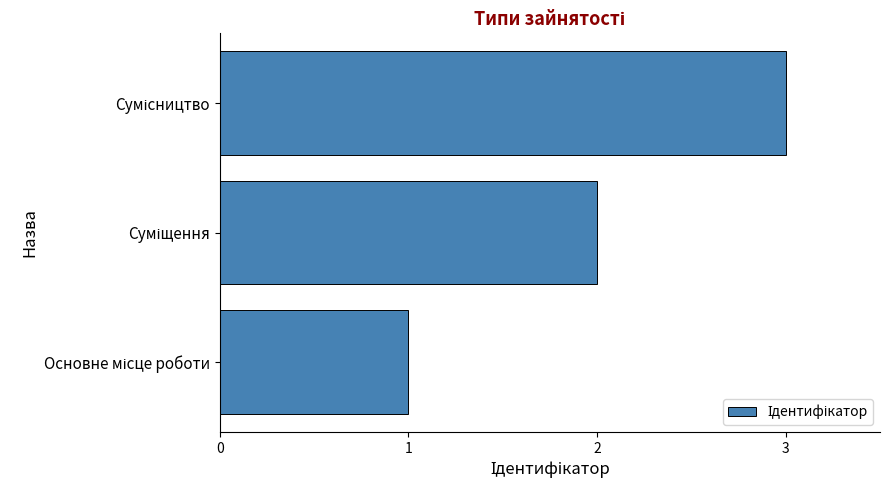

What is the greatest value displayed?

3